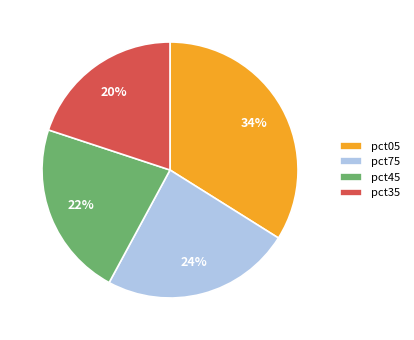

Is it true that pct35 is 3% of the pie?

False